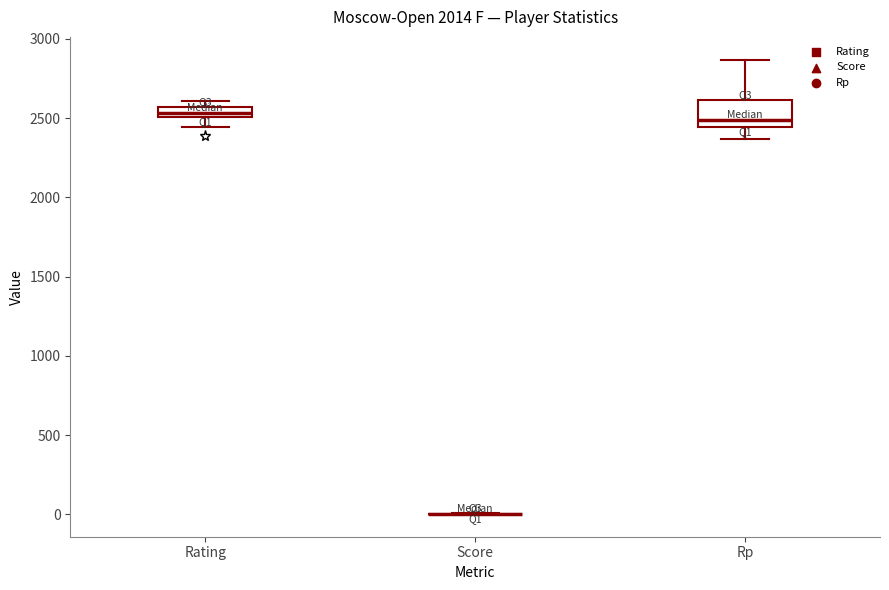

Which box is the tallest, from its lower edge to its upper edge?

Rp